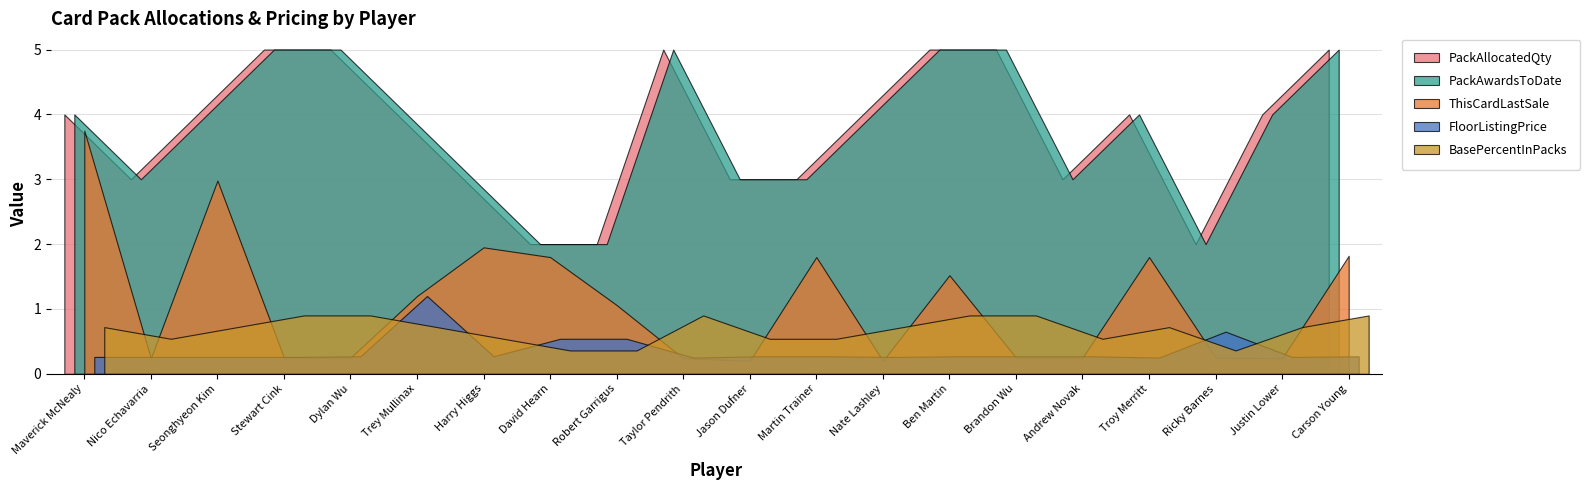

Where does the PackAwardsToDate series first go above 4?

Stewart Cink